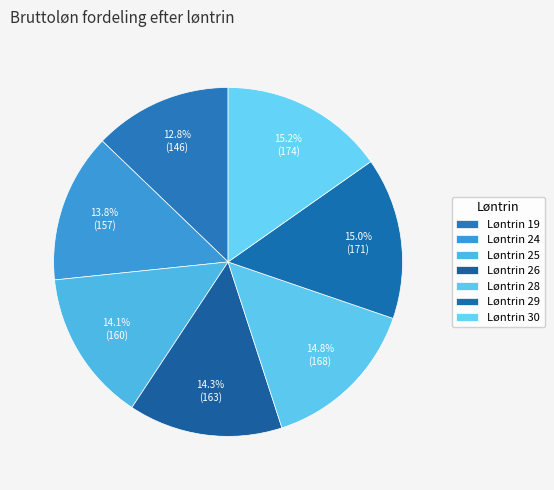

How many segments does this pie chart have?

7